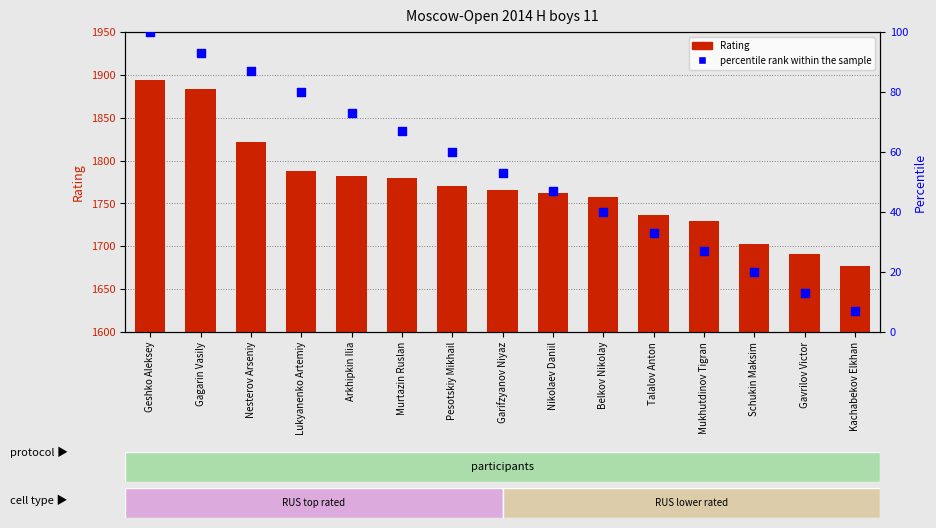

At which category is the sum across all series the highest?

Geshko Aleksey